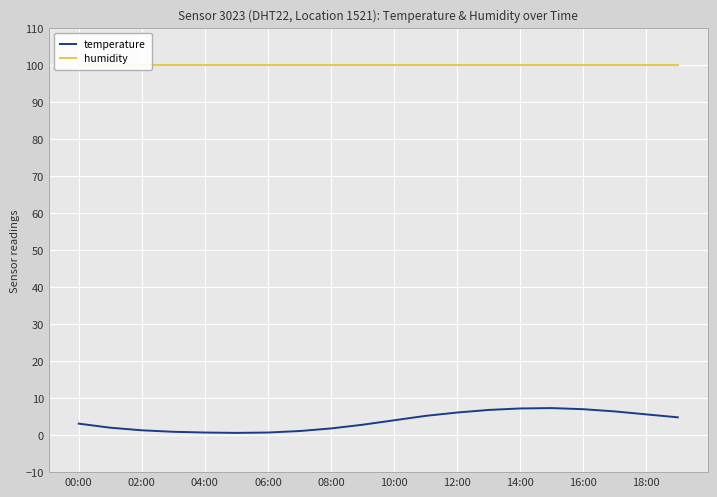

True or false: temperature and humidity cross at least once.

False